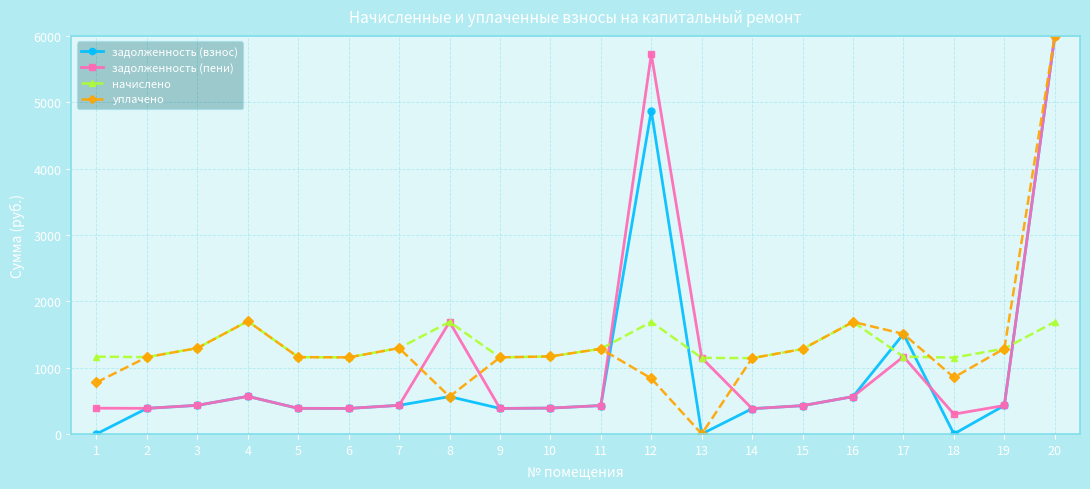

Which category has the highest value in the задолженность (взнос) series?

20